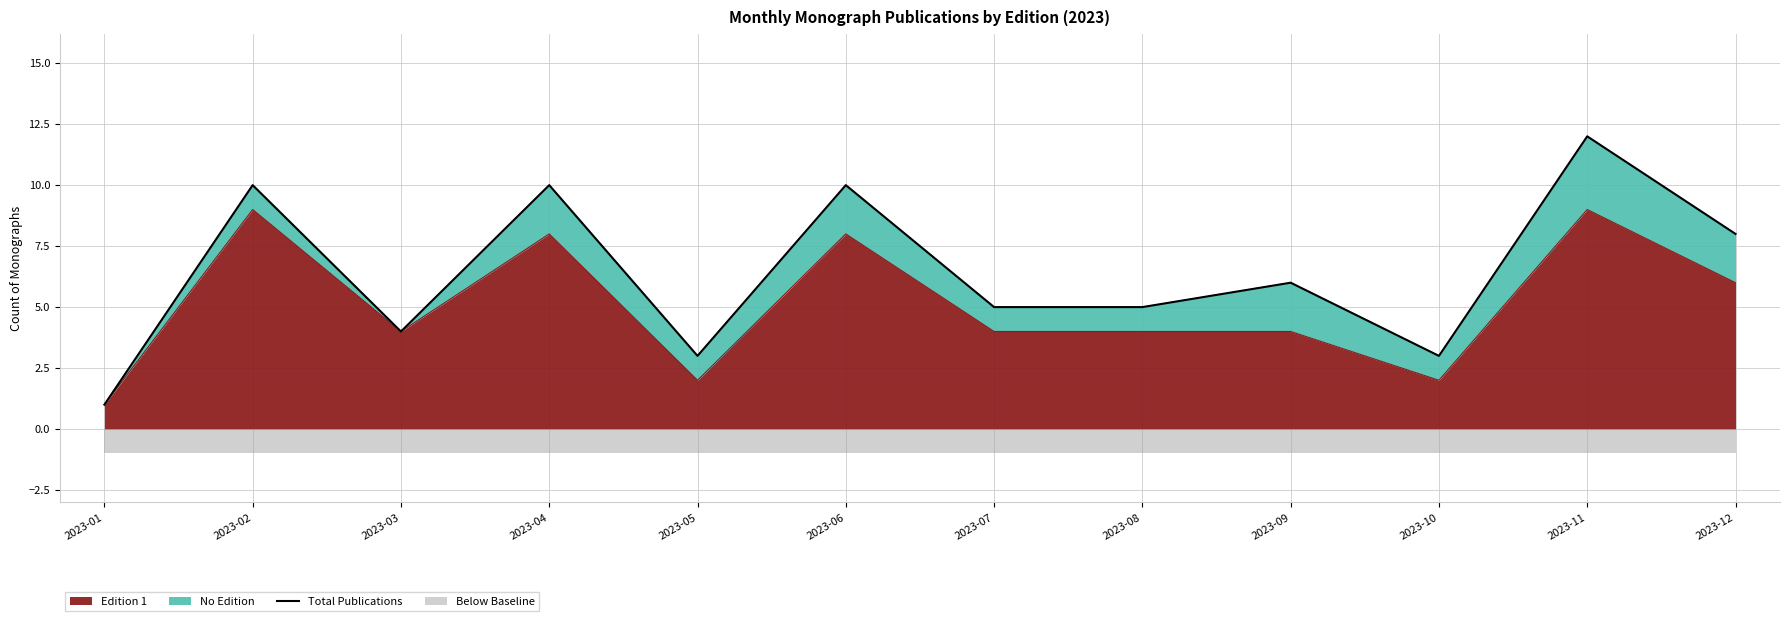

True or false: there are more than 0 points higher than both neighbors.

True